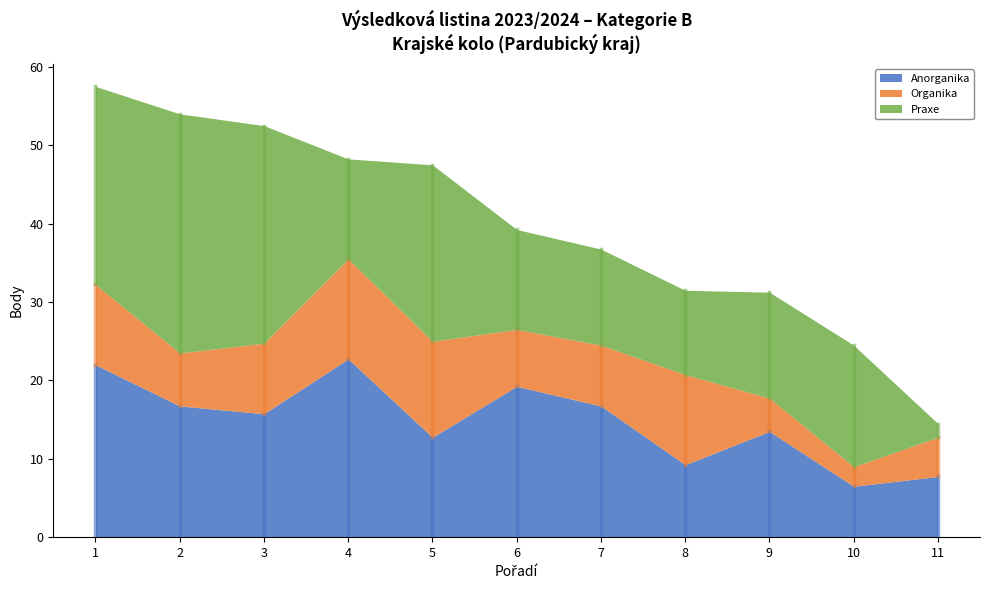

Rank the series by their average value, from lowest to highest.

Organika, Anorganika, Praxe